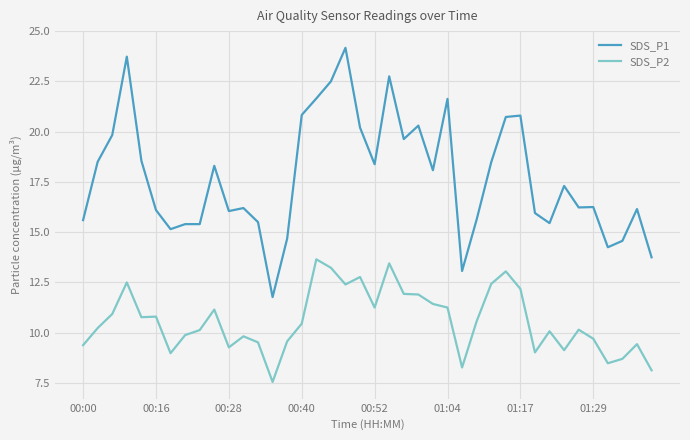

What is the greatest value displayed?

24.2